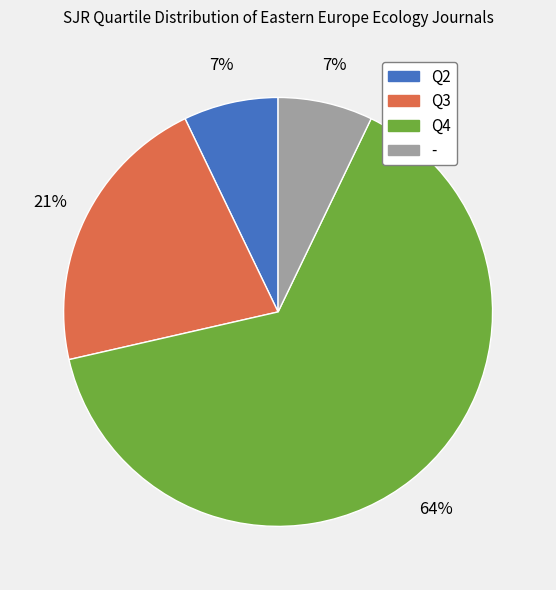

Is the sum of Q4 and Q2 greater than half?

Yes